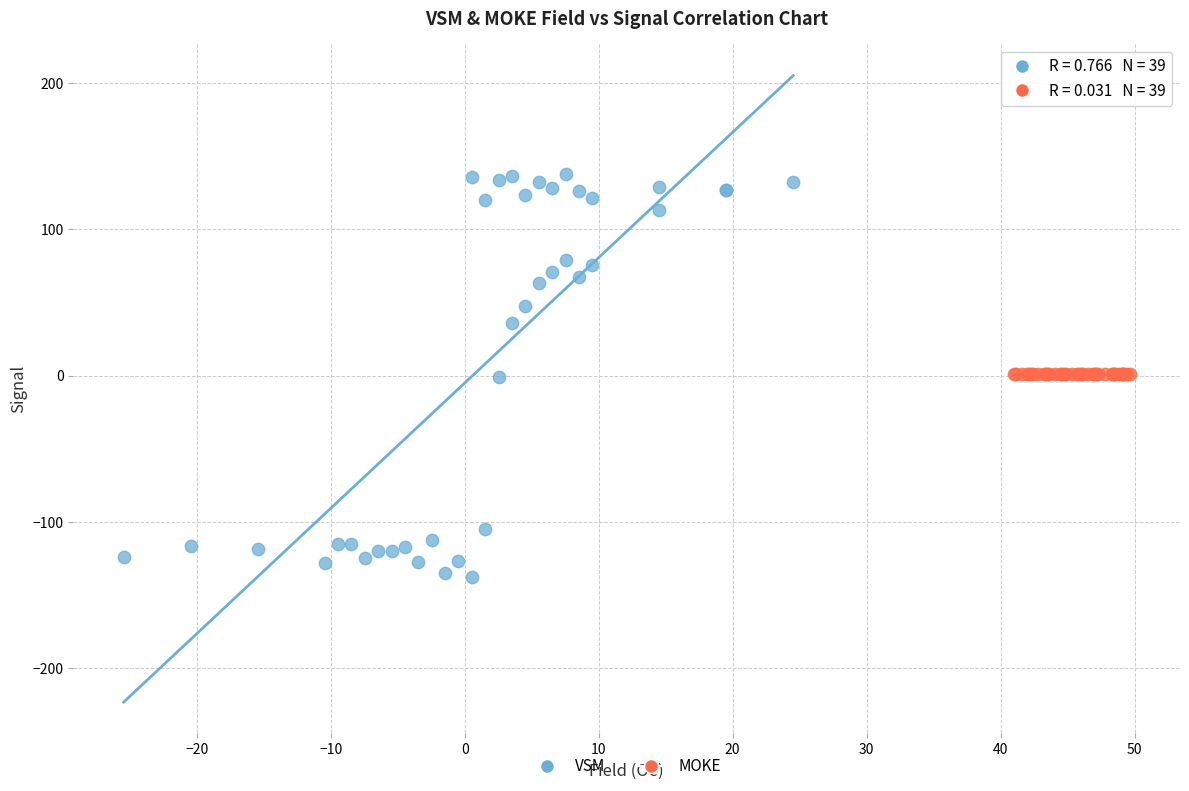

Which series reaches the maximum Y coordinate?

VSM